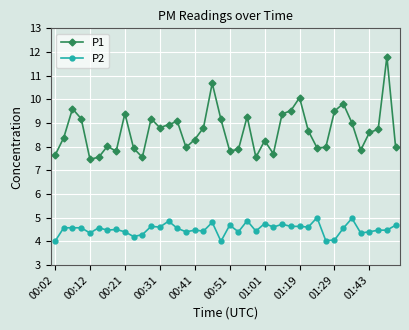

What is the value of the P2 point at the 39th from the left?

4.5